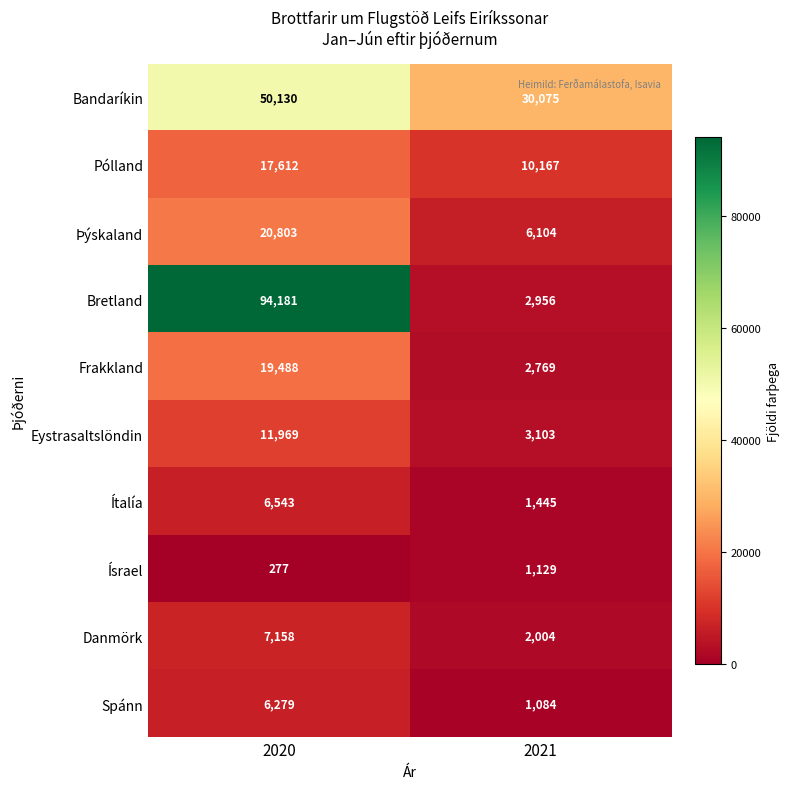

Where is Ísrael nearest to the value 703?

2020